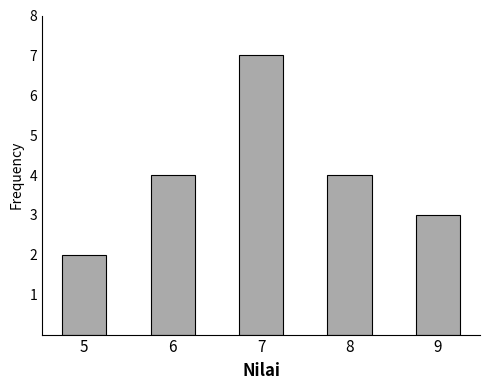

Reading left to right, extract all data points from this chart.

2	4	7	4	3